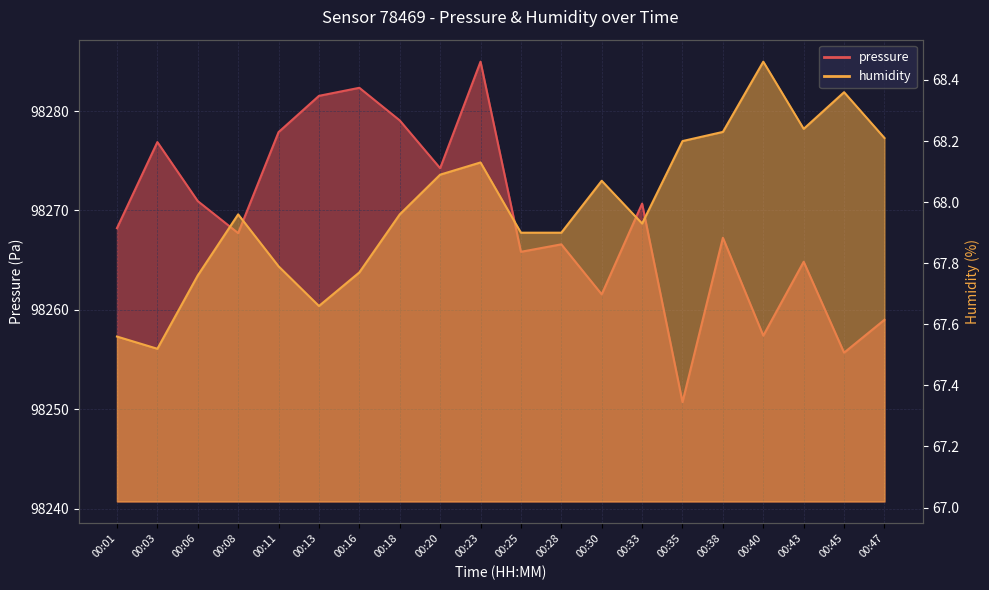

What is the value of the pressure point at the 15th from the left?

98250.7